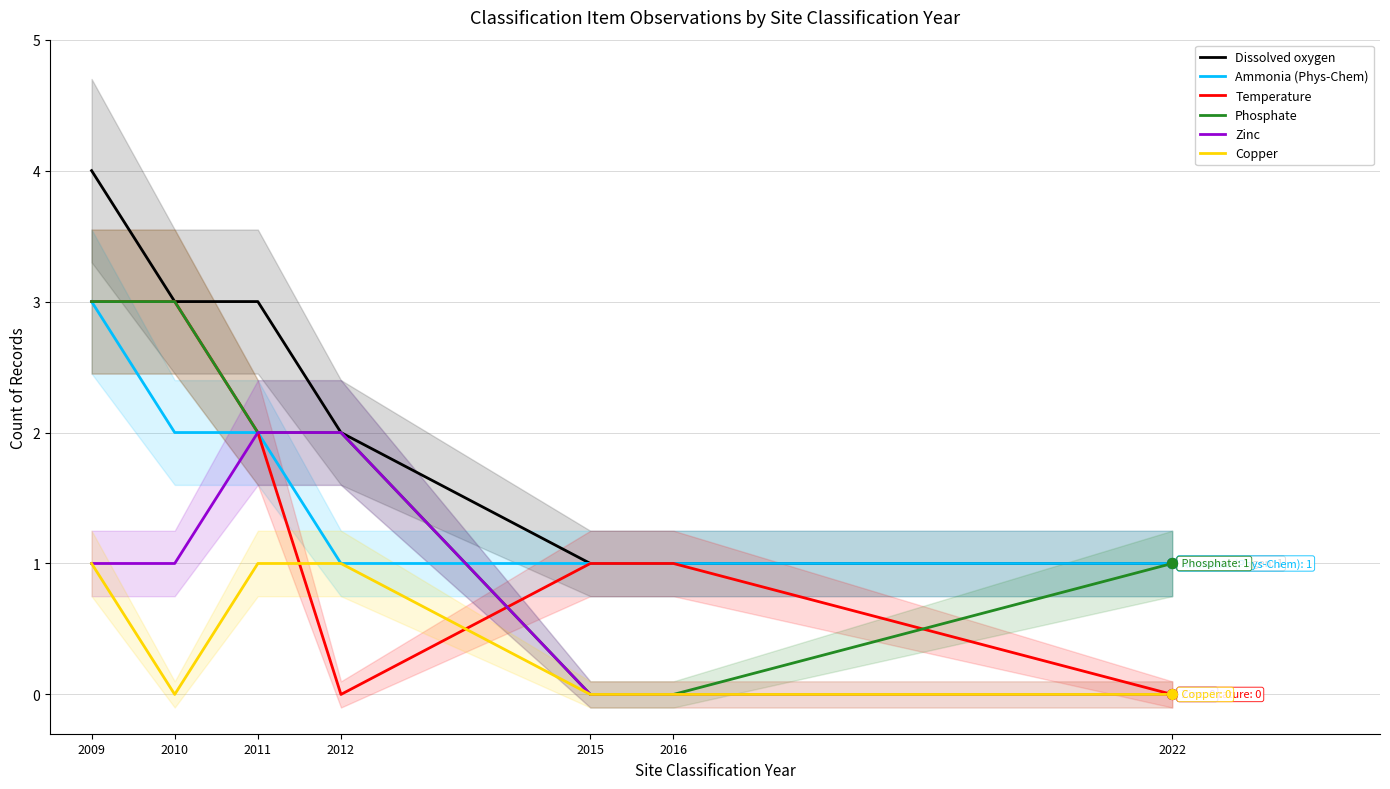

What are all the series names shown in the legend?

Dissolved oxygen, Ammonia (Phys-Chem), Temperature, Phosphate, Zinc, Copper